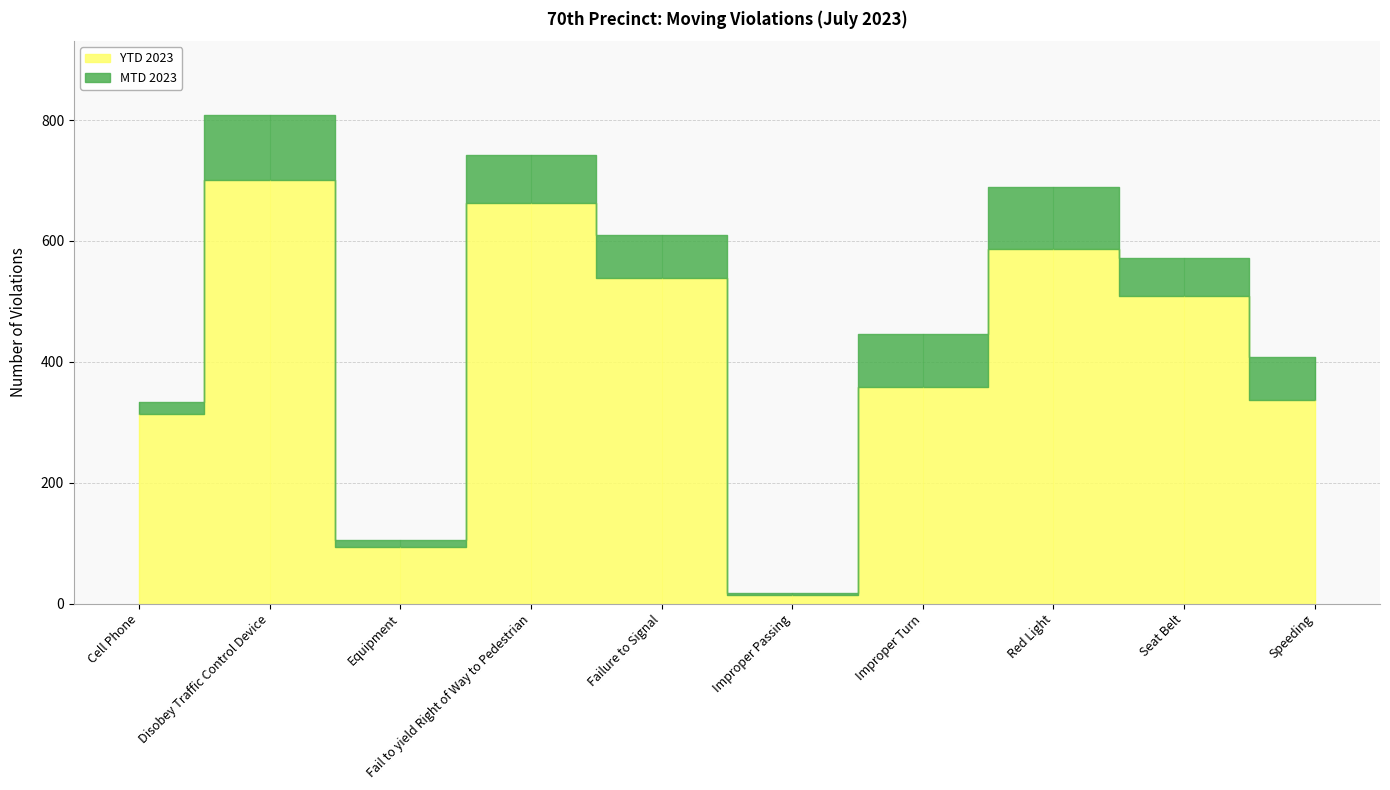

What is the label of the 8th point from the left?

Red Light